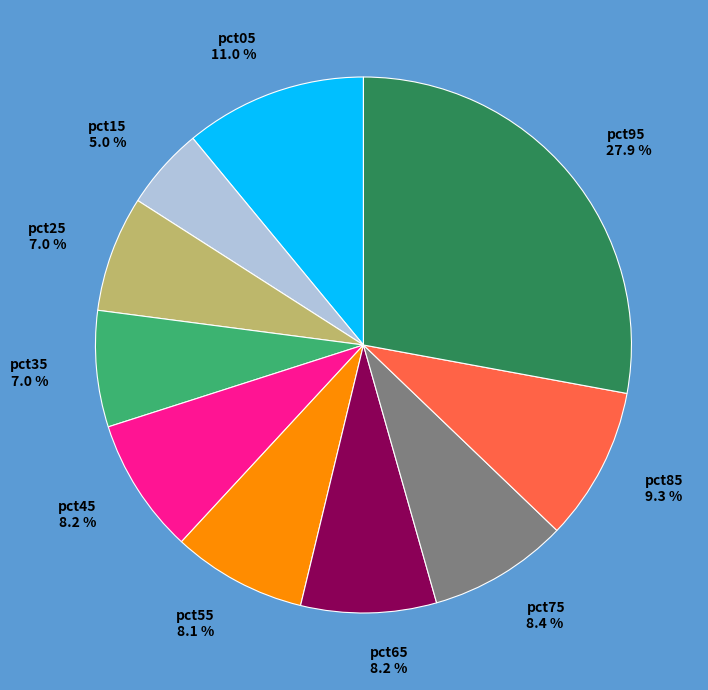

Is the sum of pct25 and pct55 greater than half?

No